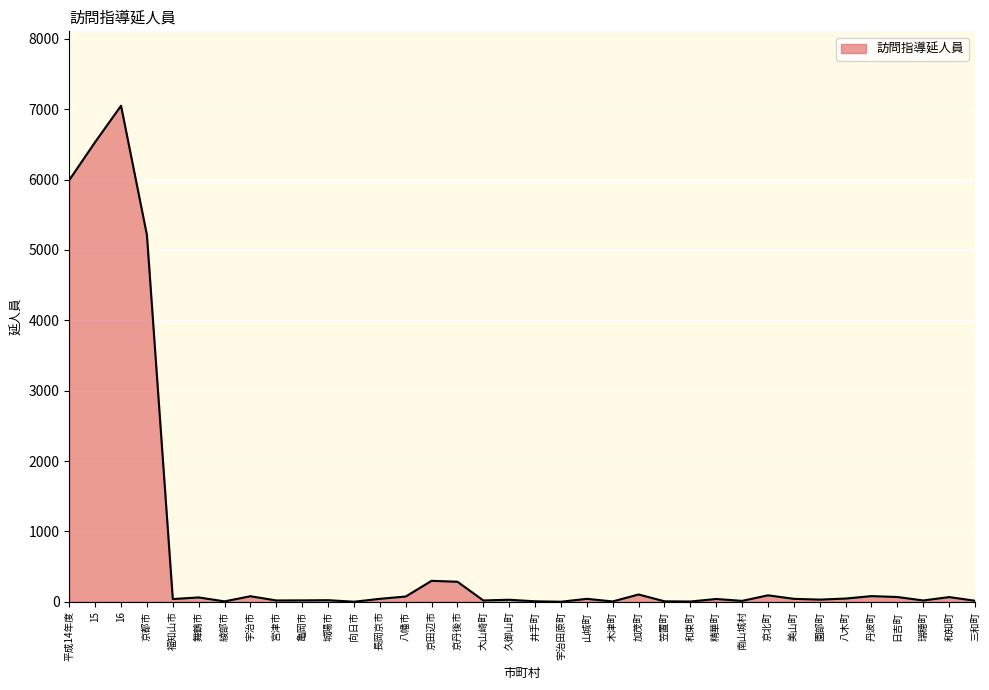

What is the maximum value shown in the chart?

7050